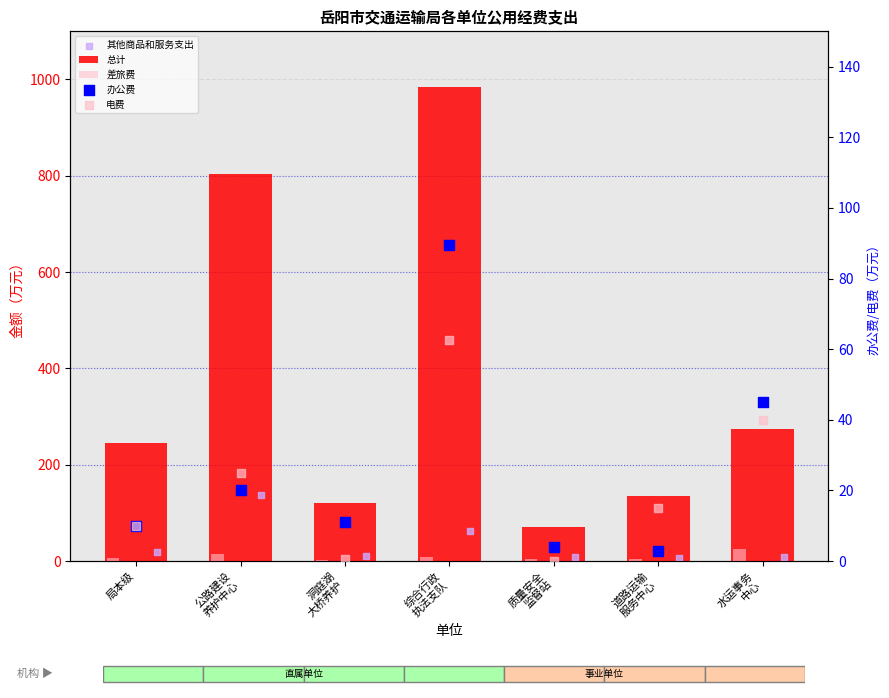

Which series has the largest Y range (max minus min)?

总计